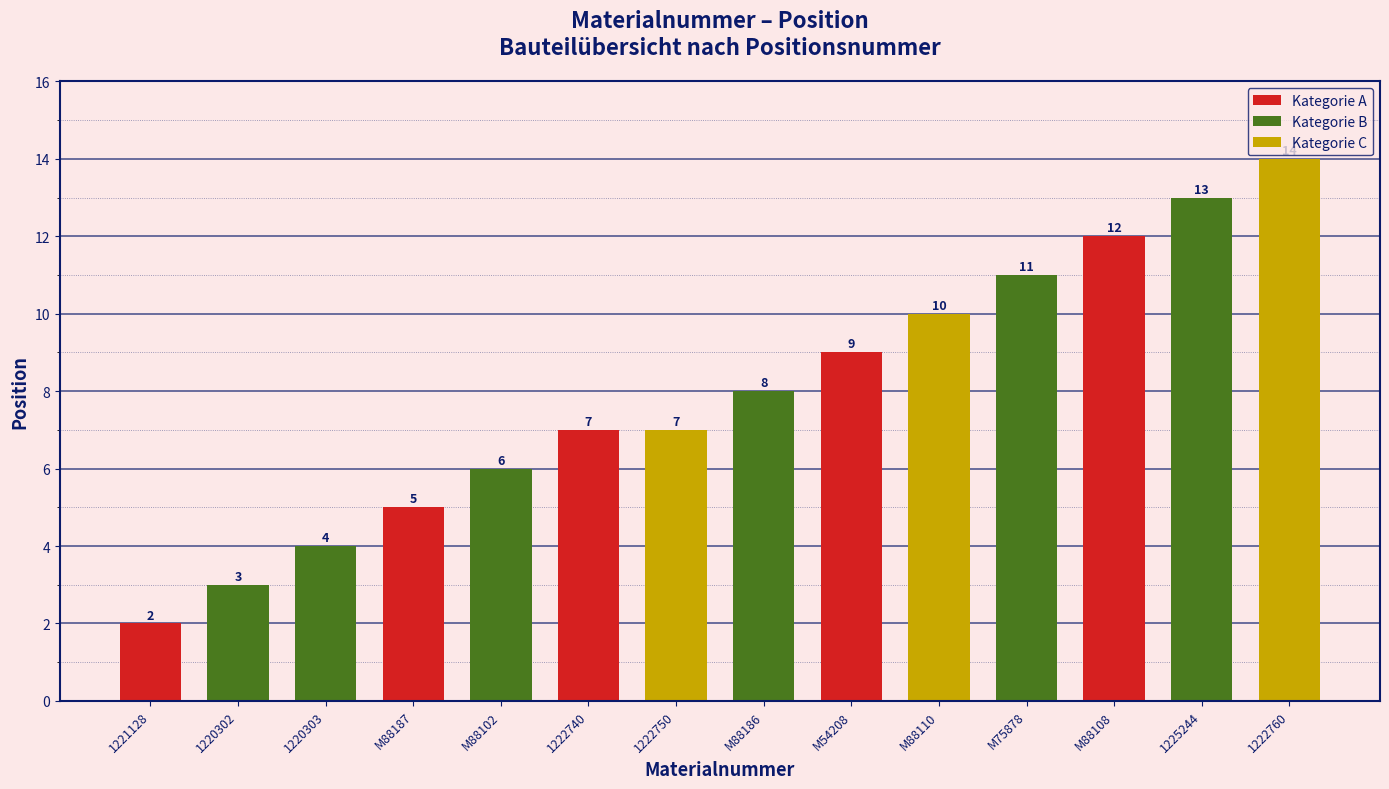

How many data points are less than 8?

7